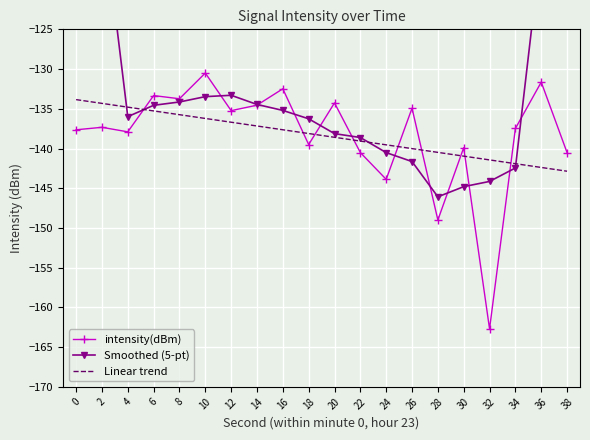

True or false: Smoothed (5-pt) has a value of -133.5 at 10.

True